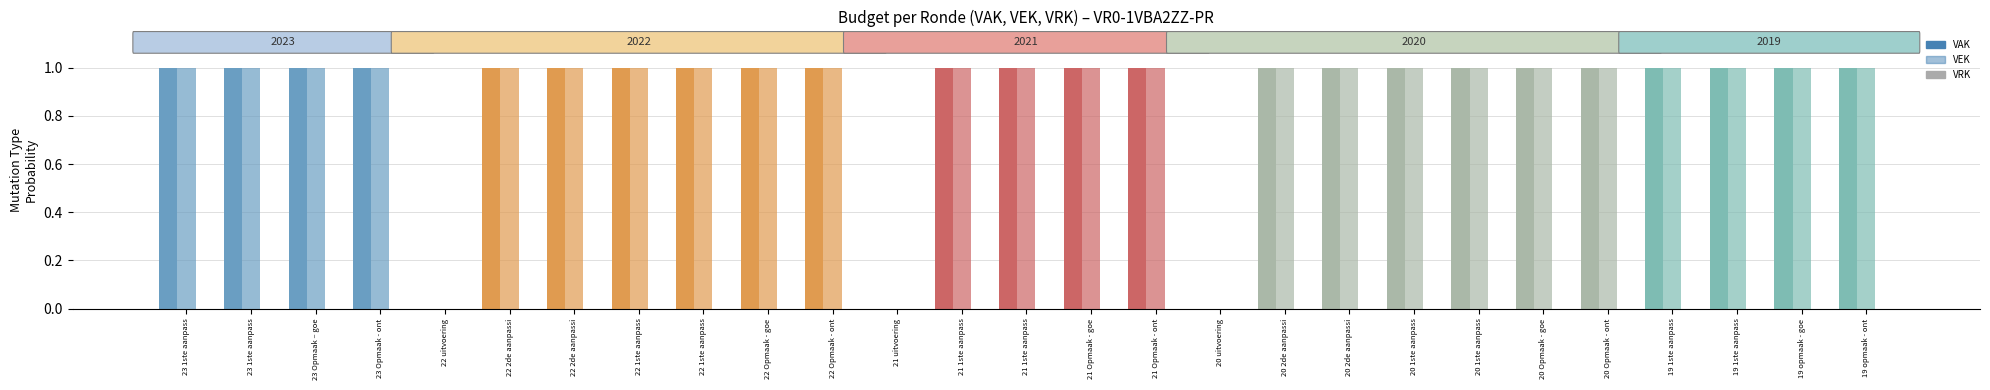

Reading left to right, what are all the values shown in this chart?

VAK: 1	1	1	1	0	1	1	1	1	1	1	0	1	1	1	1	0	1	1	1	1	1	1	1	1	1	1
VEK: 1	1	1	1	0	1	1	1	1	1	1	0	1	1	1	1	0	1	1	1	1	1	1	1	1	1	1
VRK: 0	0	0	0	0	0	0	0	0	0	0	0	0	0	0	0	0	0	0	0	0	0	0	0	0	0	0